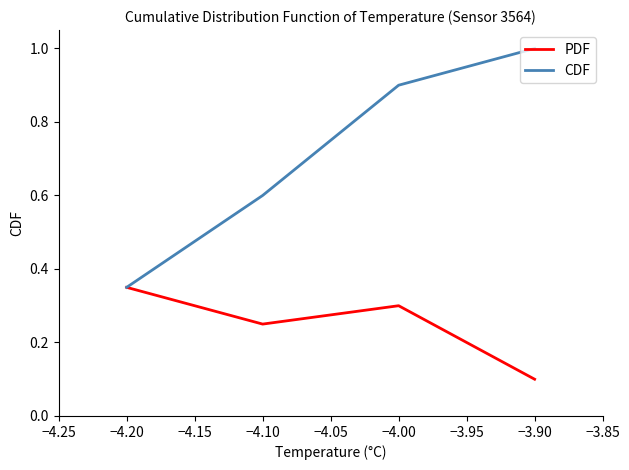

Where is CDF nearest to the value 0?

−4.20